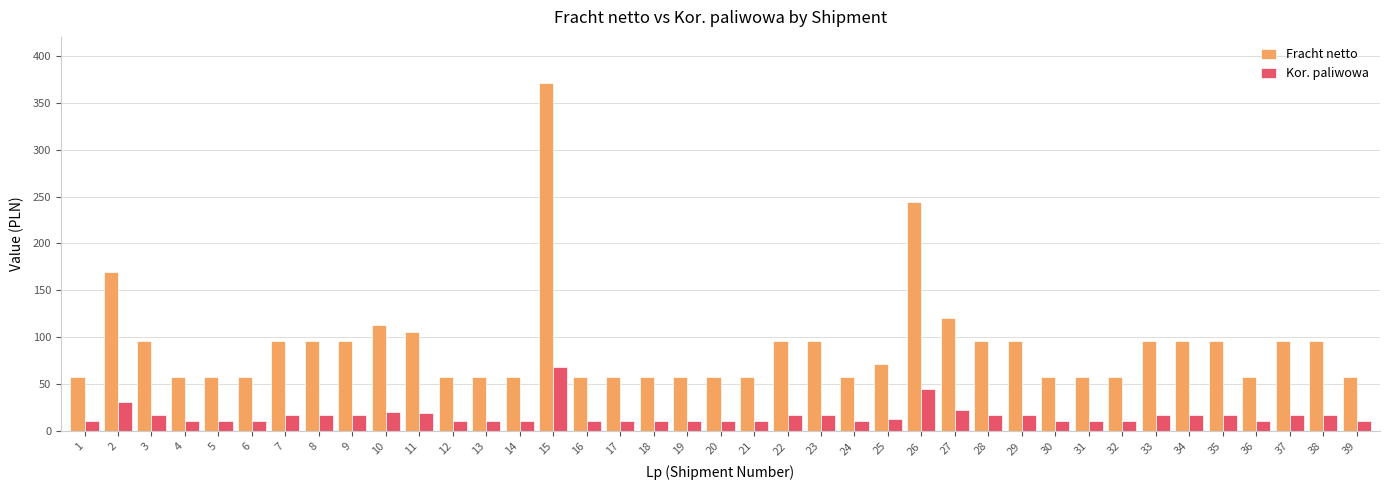

The value of Fracht netto at 34 is 96.5. True or false?

True